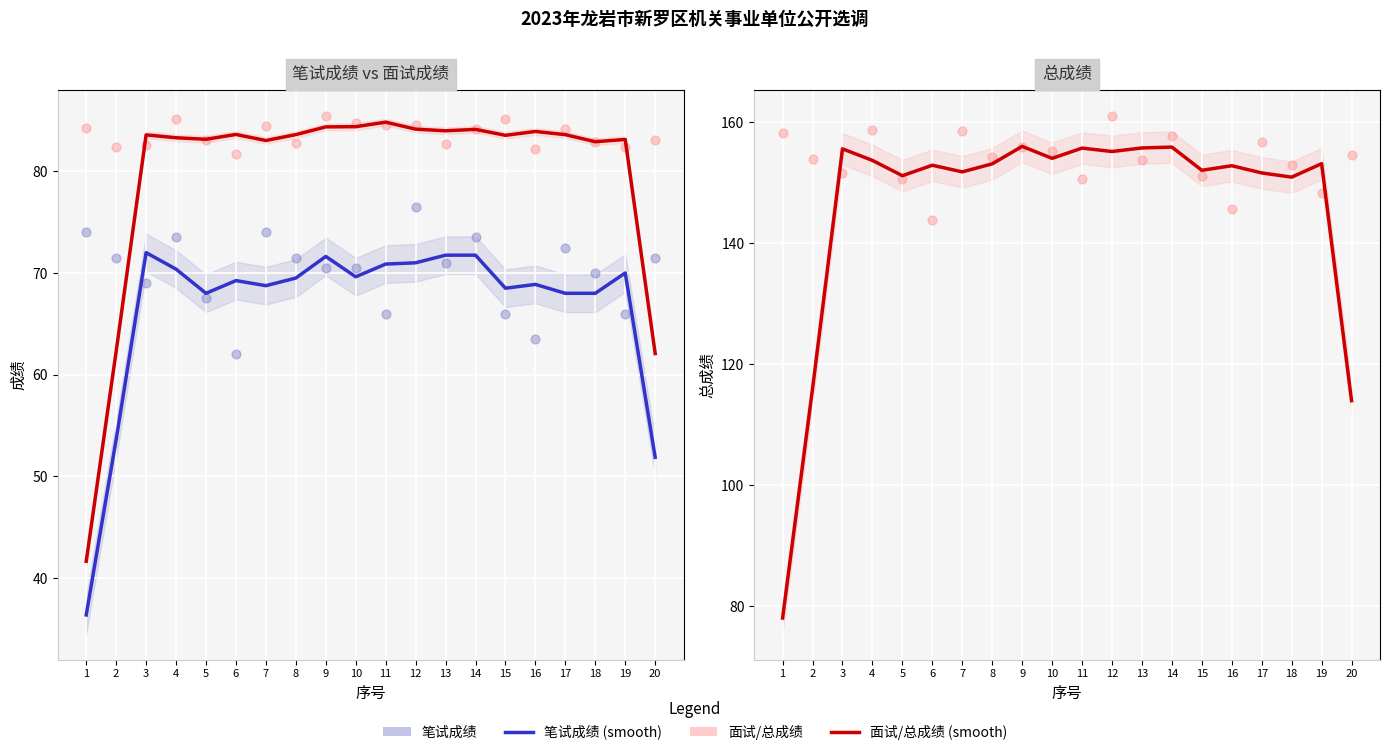

What is the total value across all series at 8?

614.7